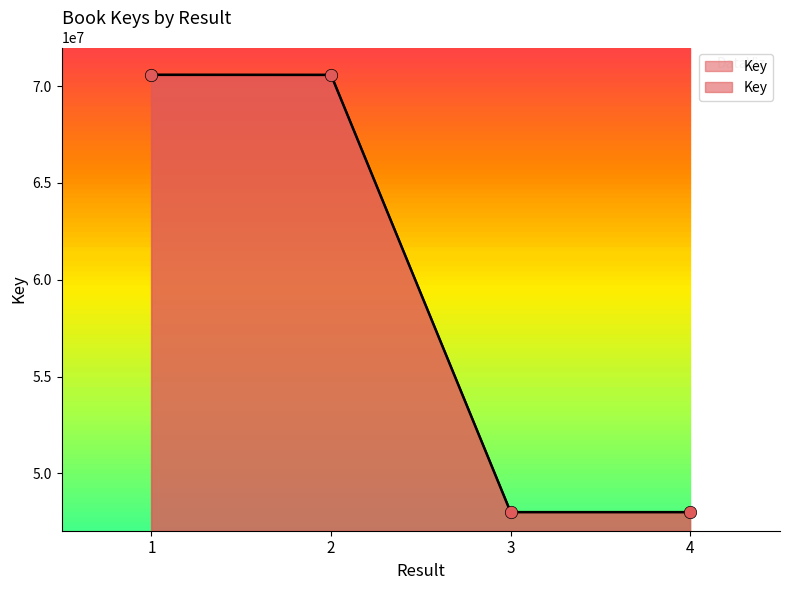

What is the ratio of the value at 2 to the value at 1?

1.0